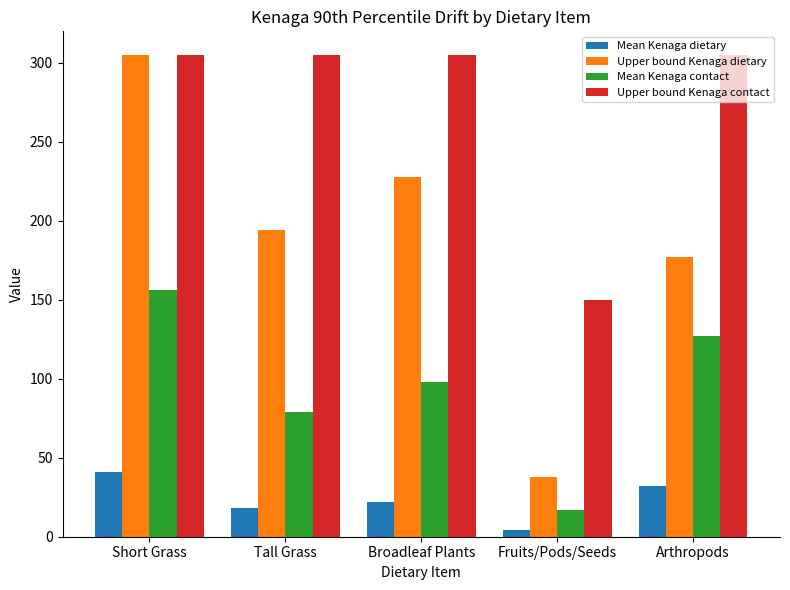

What is the minimum value for Upper bound Kenaga dietary?

38.0